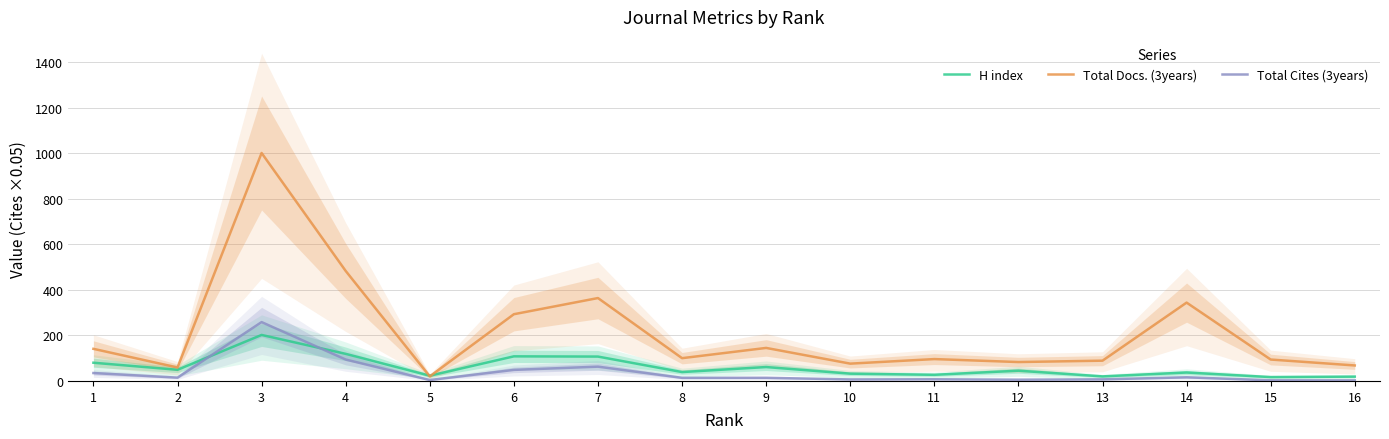

Reading left to right, list all the values displayed in this chart.

H index: 80.0	49.0	202.0	119.0	23.0	108.0	107.0	39.0	61.0	32.0	27.0	45.0	20.0	37.0	17.0	19.0
Total Docs. (3years): 141.0	59.0	1001.0	483.0	20.0	293.0	364.0	100.0	145.0	76.0	96.0	83.0	89.0	344.0	94.0	68.0
Total Cites (3years): 34.6	14.6	258.4	94.1	4.0	48.6	62.8	13.7	13.8	6.7	7.4	5.6	7.0	16.0	2.9	2.5